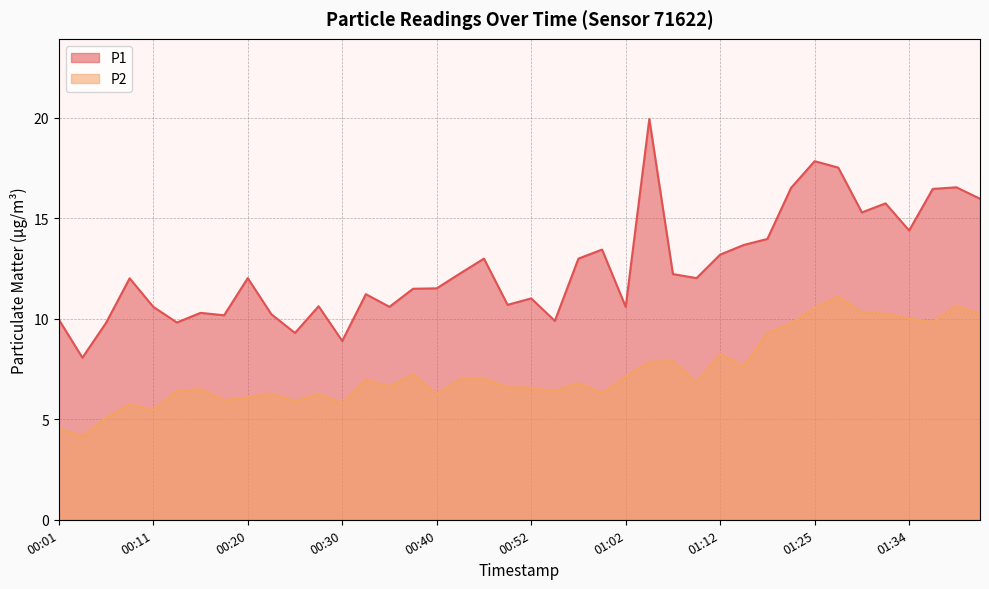

How many data points in P1 are above 12?

21